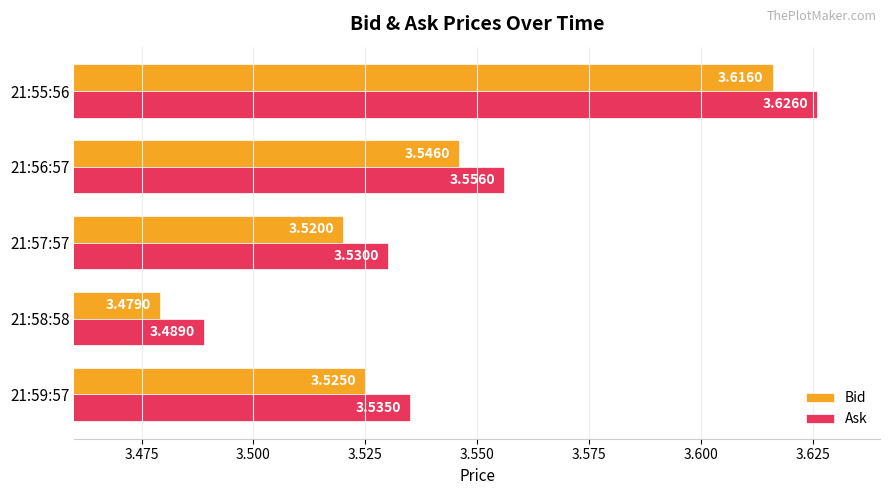

What is the sum of the Bid values at 21:58:58 and 21:57:57?

7.0